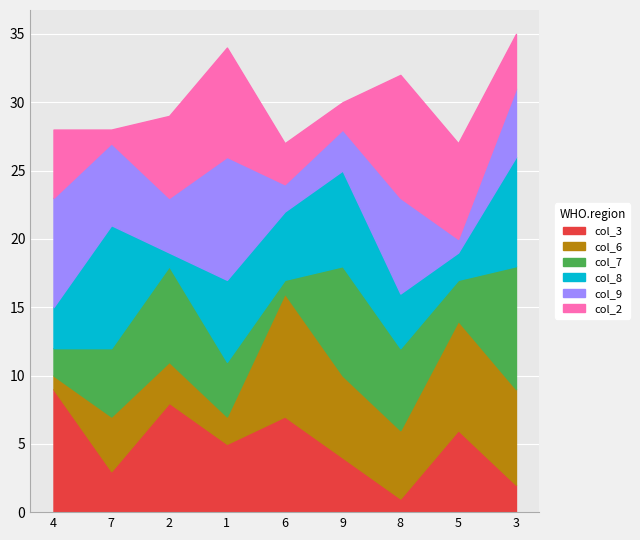

Which label corresponds to the largest value in the chart?

4